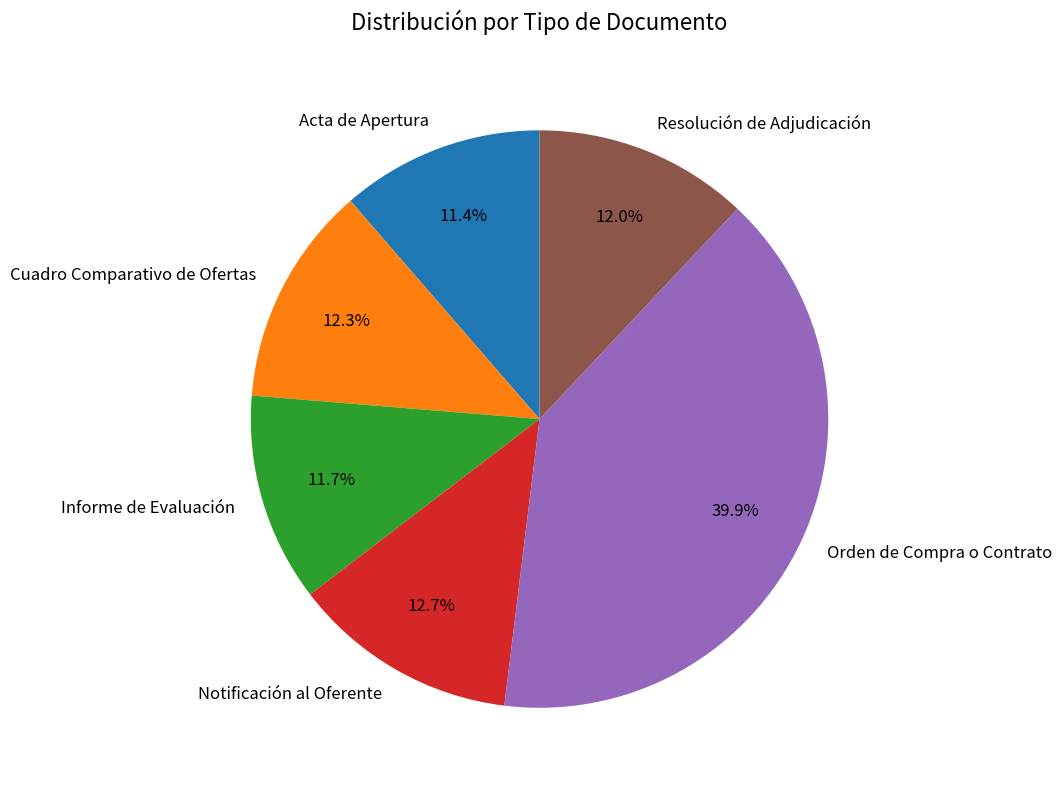

Approximately how many times larger is the value at Cuadro Comparativo de Ofertas compared to Notificación al Oferente?

1.0